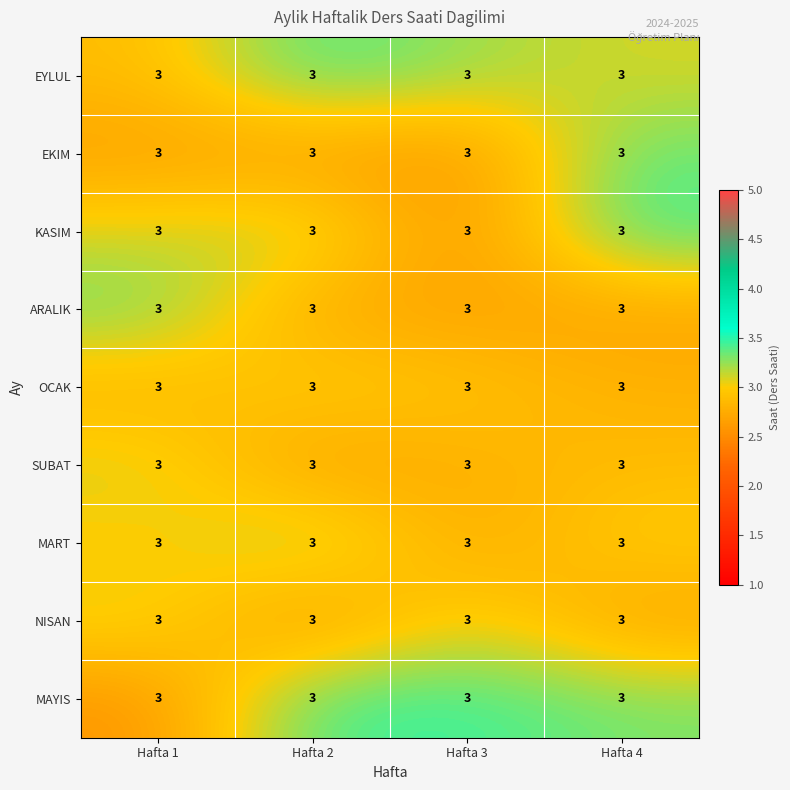

What is the average value of the MART series?

3.0